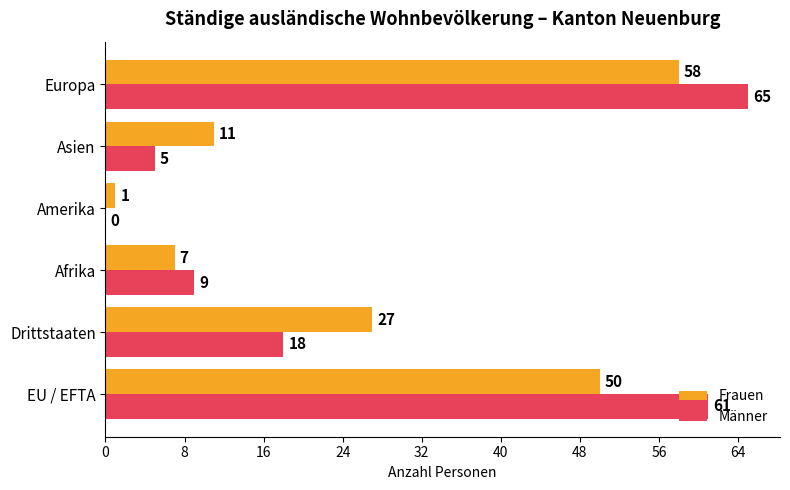

What is the sum of the Männer values at Amerika and Asien?

5